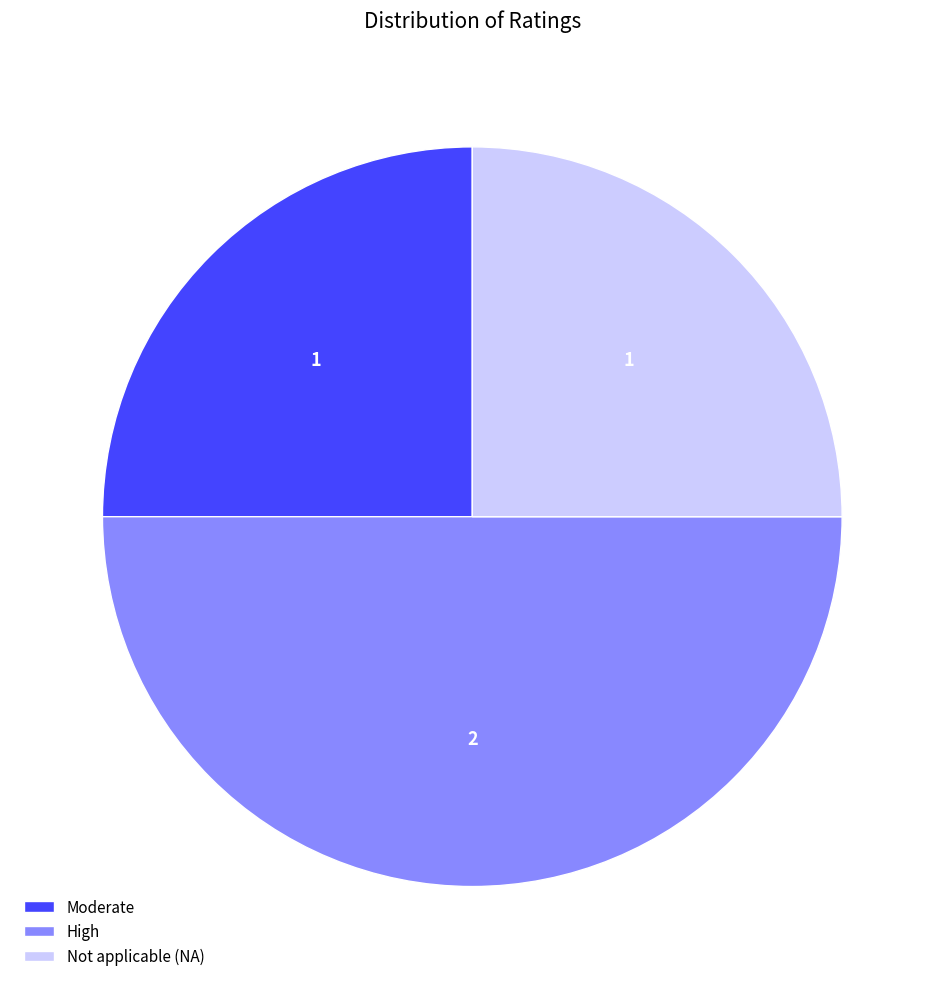

Which category has the biggest portion of the pie?

High